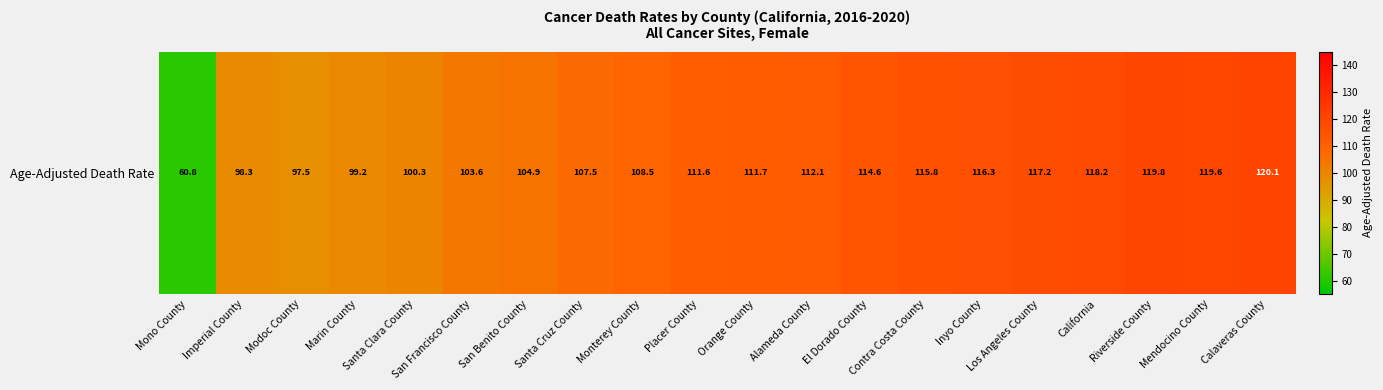

How many series are shown in this chart?

1